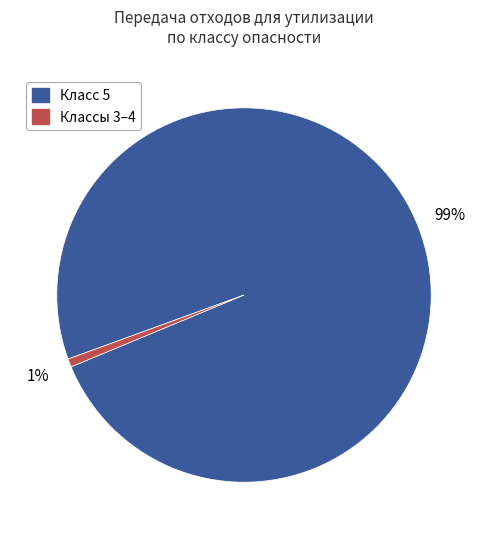

To the nearest percent, what is the average slice percentage?

50%